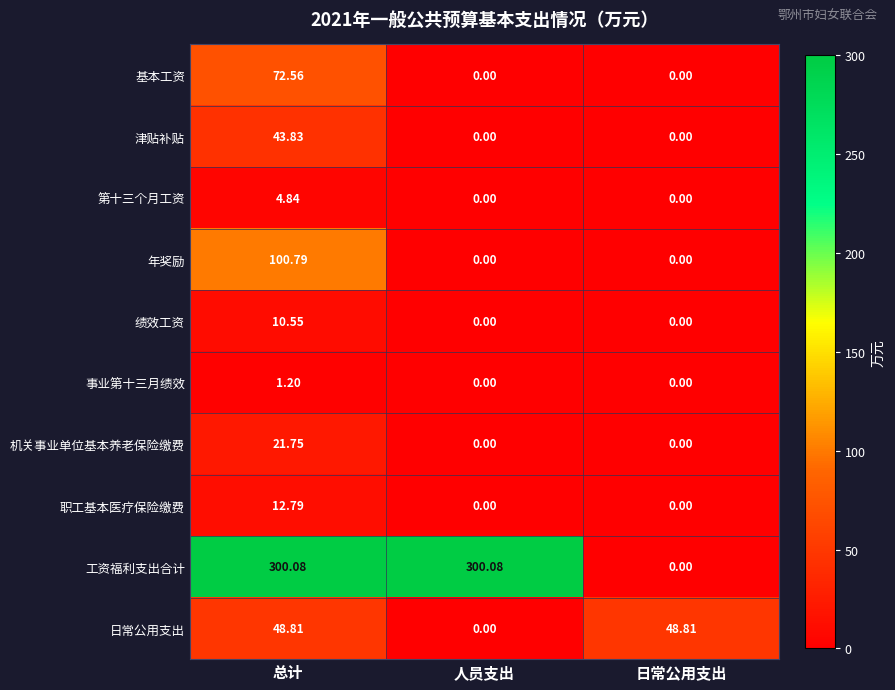

Between 人员支出 and 日常公用支出, which series saw the biggest shift?

工资福利支出合计